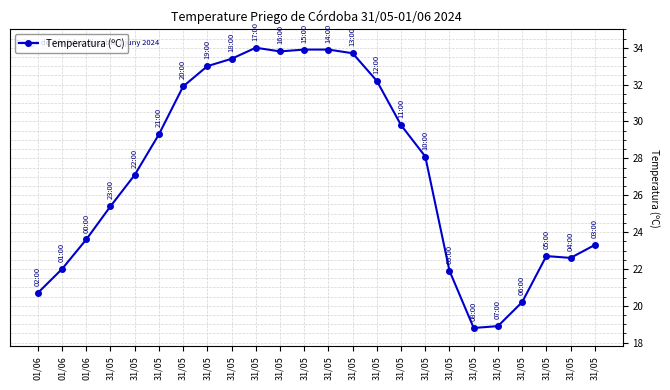

Is it true that the value at 31/05 is 25.4?

True